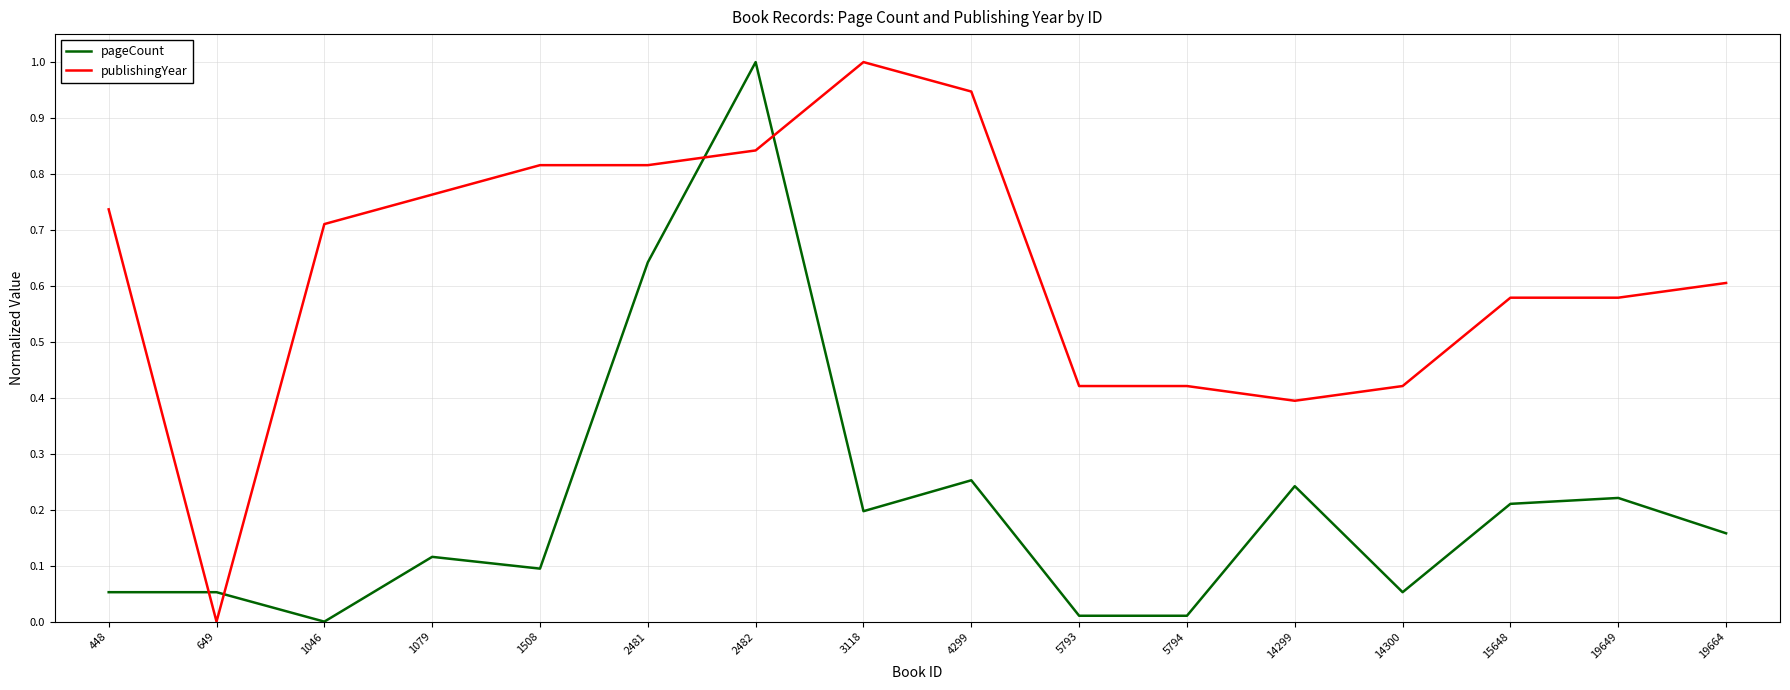

What is the maximum value shown in the chart?

1.0